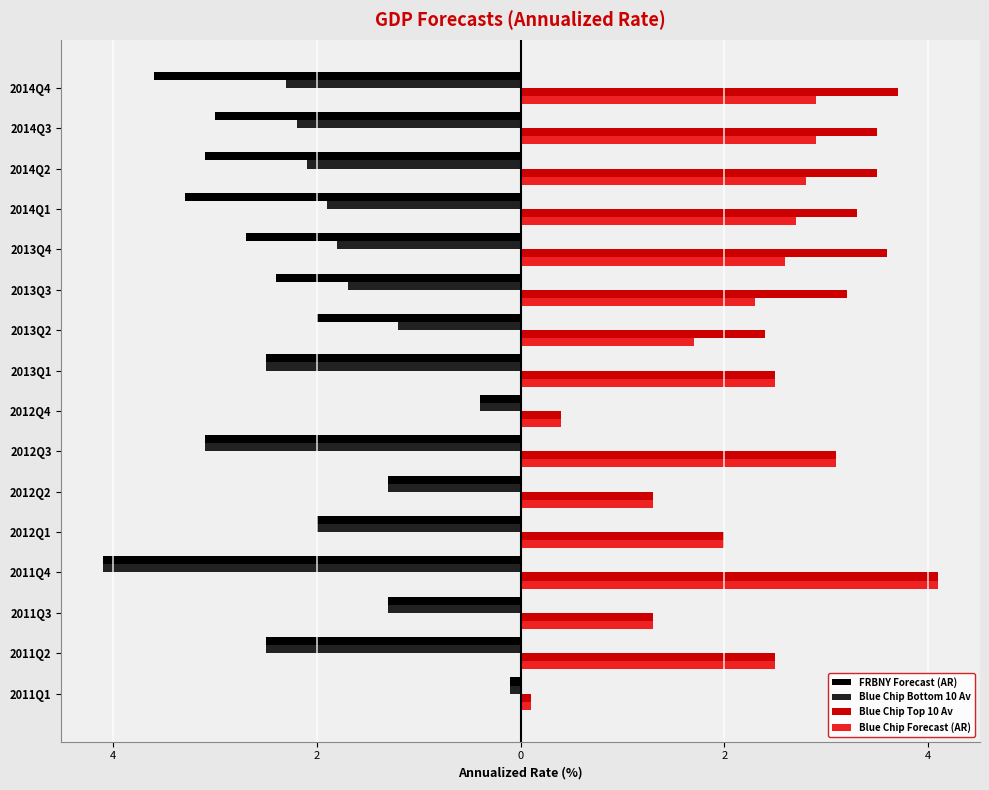

What are all the series names shown in the legend?

FRBNY Forecast (AR), Blue Chip Bottom 10 Av, Blue Chip Top 10 Av, Blue Chip Forecast (AR)